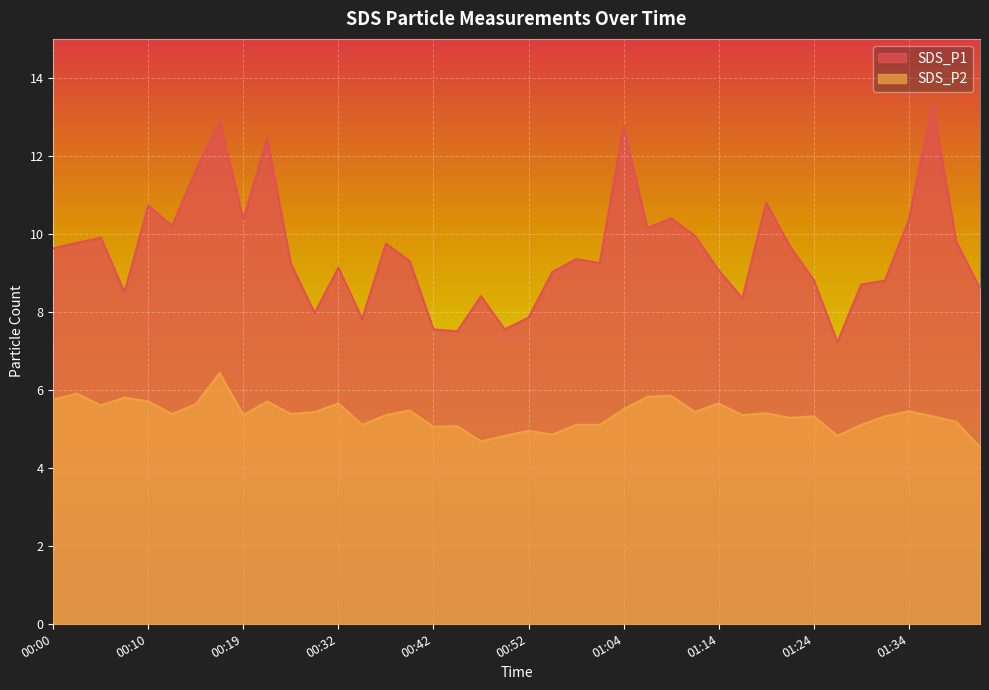

At which category is the sum across all series the highest?

00:17